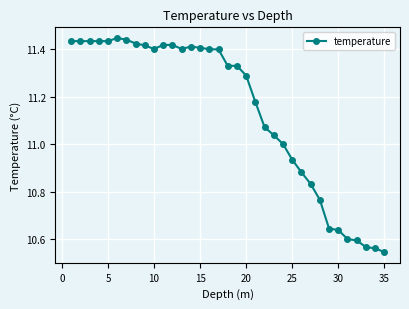

How many categories are shown in the chart?

35